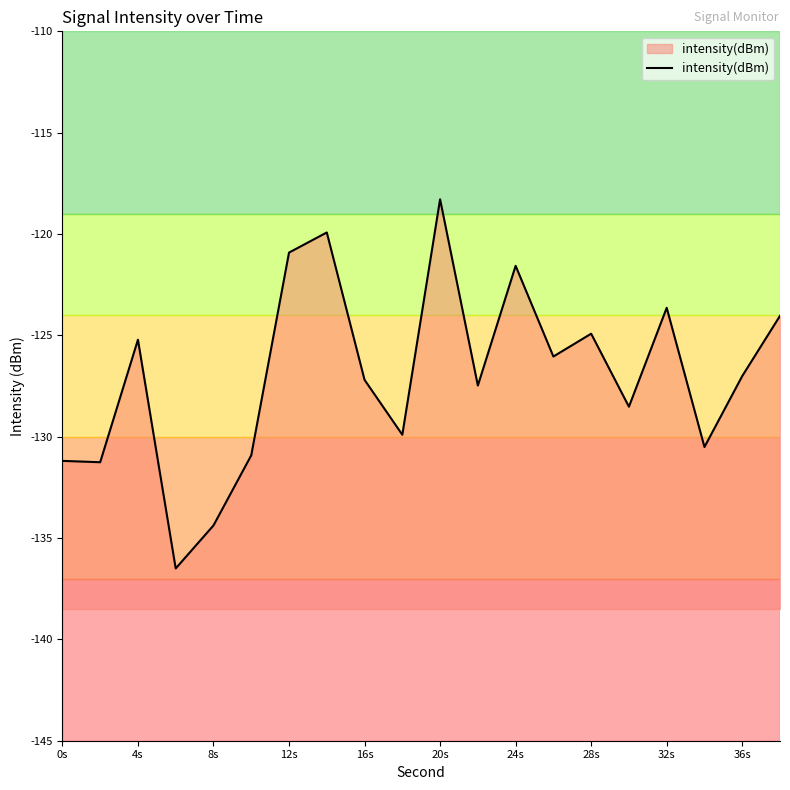

How many data points are less than -127?

11